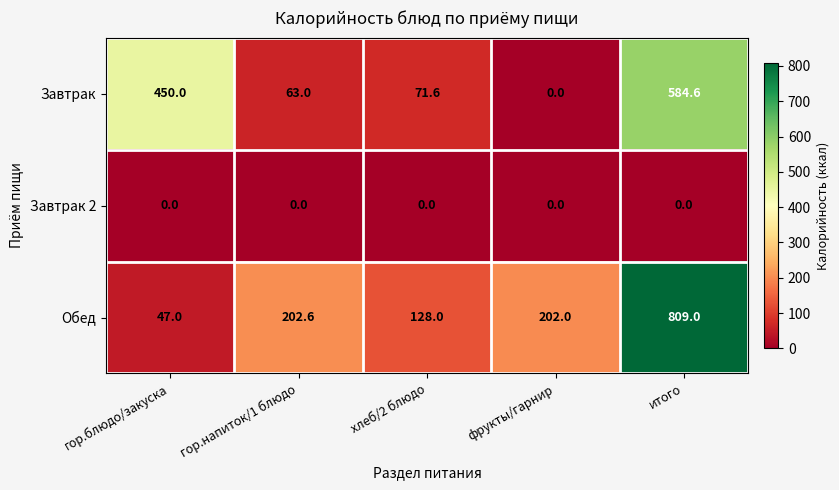

List the series in order of their peak value, highest first.

Обед, Завтрак, Завтрак 2